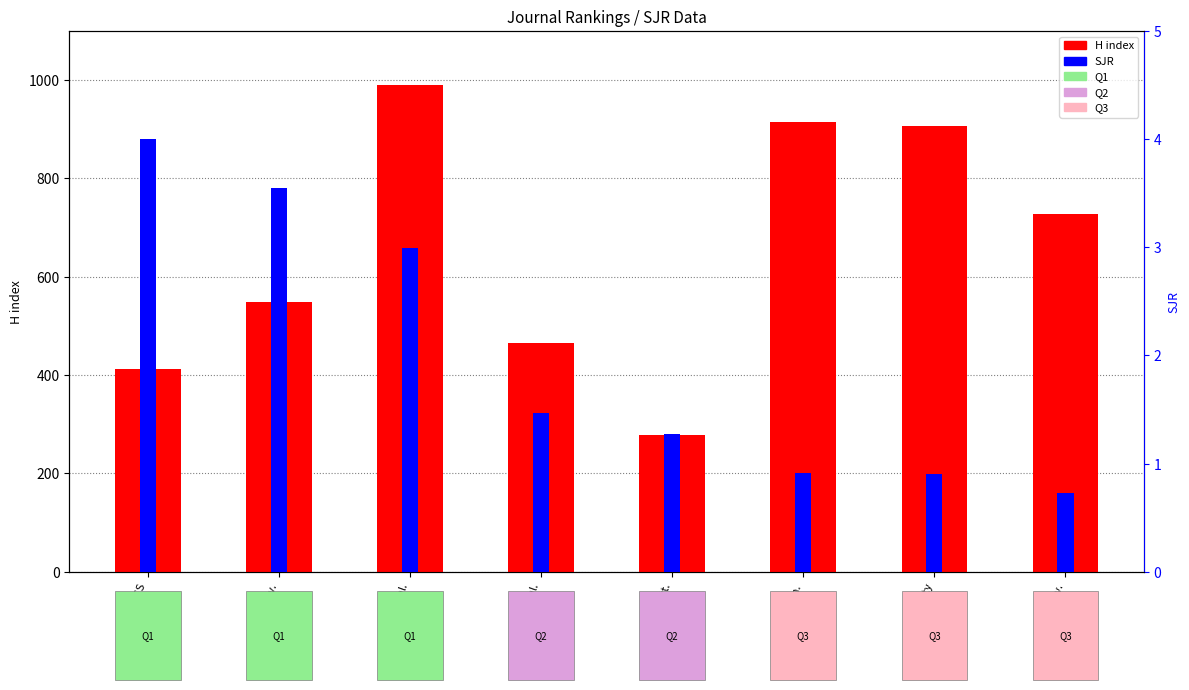

Reading right to left, extract all data points from this chart.

H index: Cat.Surv.=728.0	Chirality=907.0	Helv.Chim.=915.0	Cat.Lett.=278.0	Top.Catal.=466.0	J.Catal.=990.0	Cat.Rev.=549.0	JACS=413.0
SJR: Cat.Surv.=0.7	Chirality=0.9	Helv.Chim.=0.9	Cat.Lett.=1.3	Top.Catal.=1.5	J.Catal.=3.0	Cat.Rev.=3.5	JACS=4.0